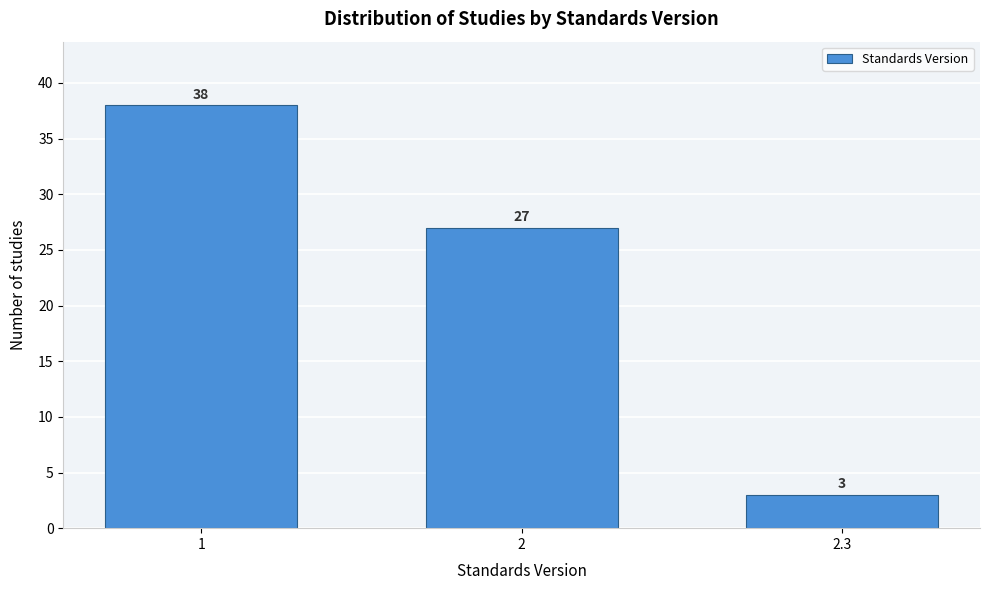

Reading right to left, what are all the values shown in this chart?

3	27	38